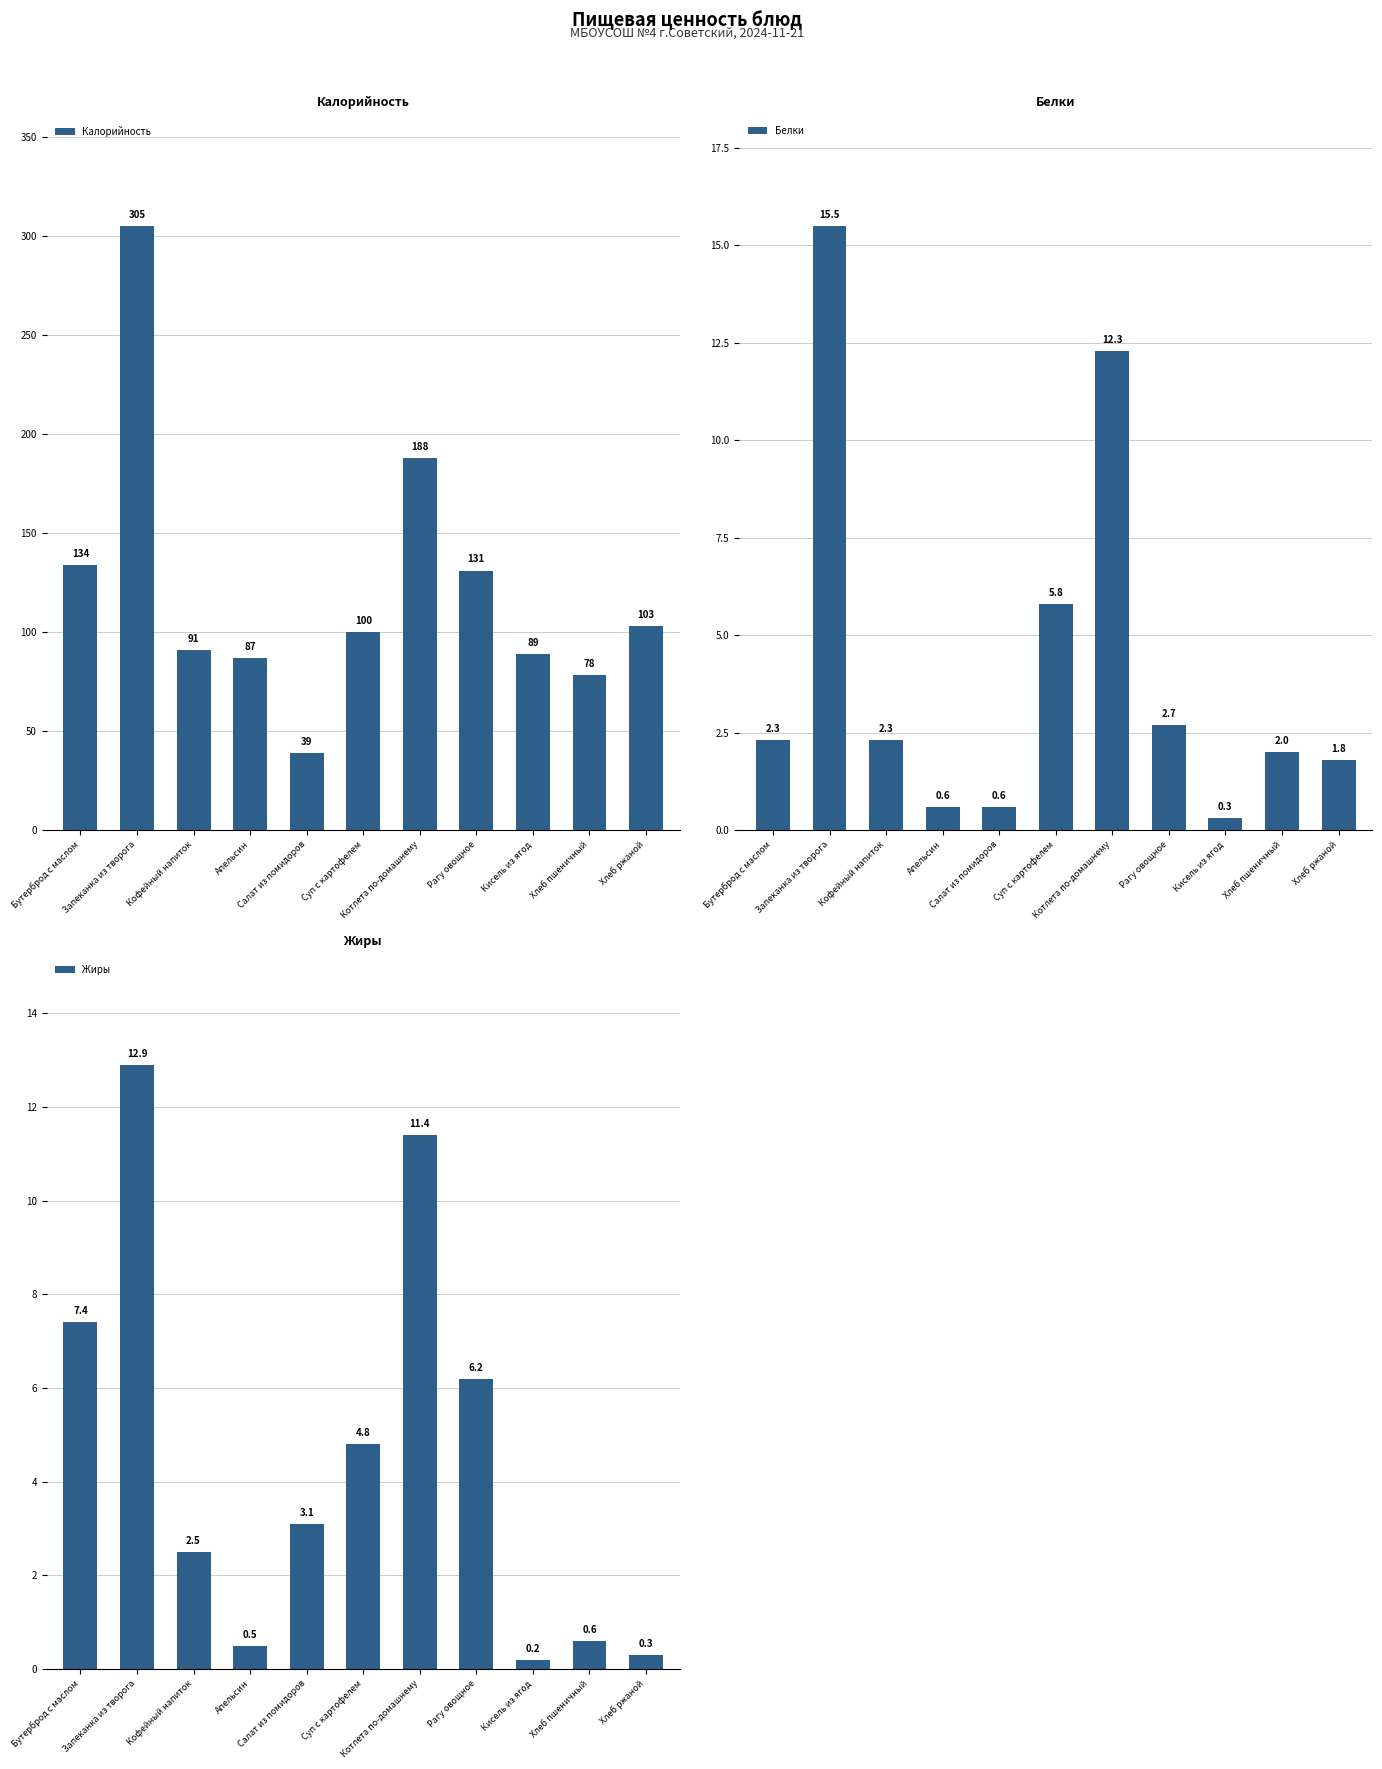

True or false: Калорийность has a value of 305.0 at Запеканка из творога.

True